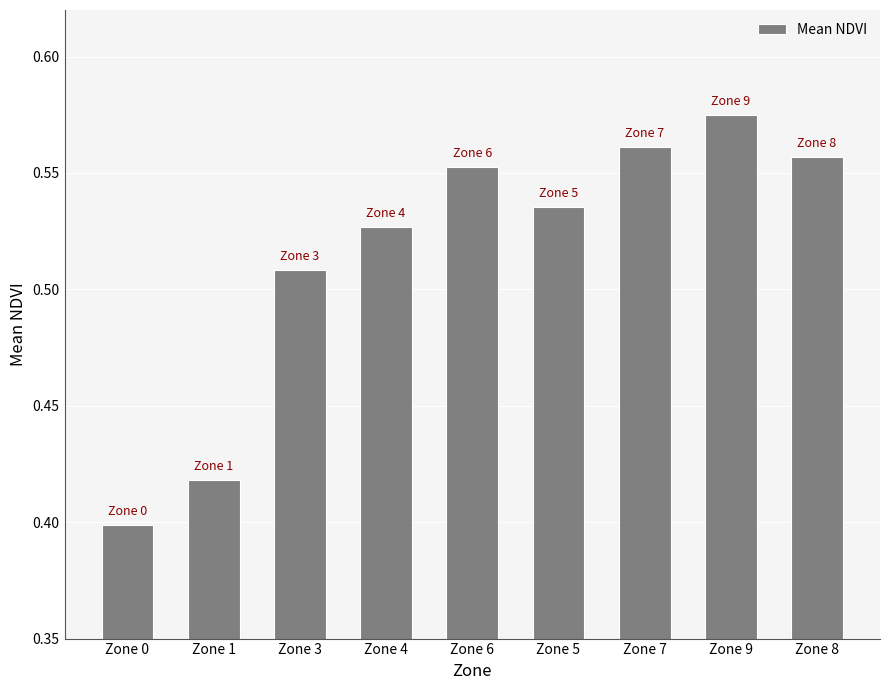

Which label corresponds to the largest value in the chart?

Zone 9